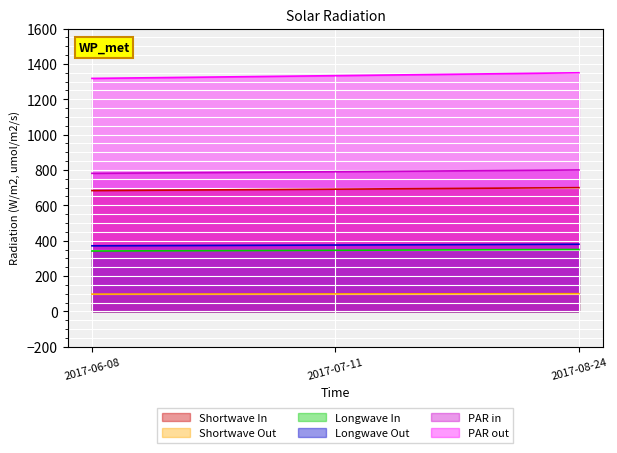

How many data points are less than 98?

1